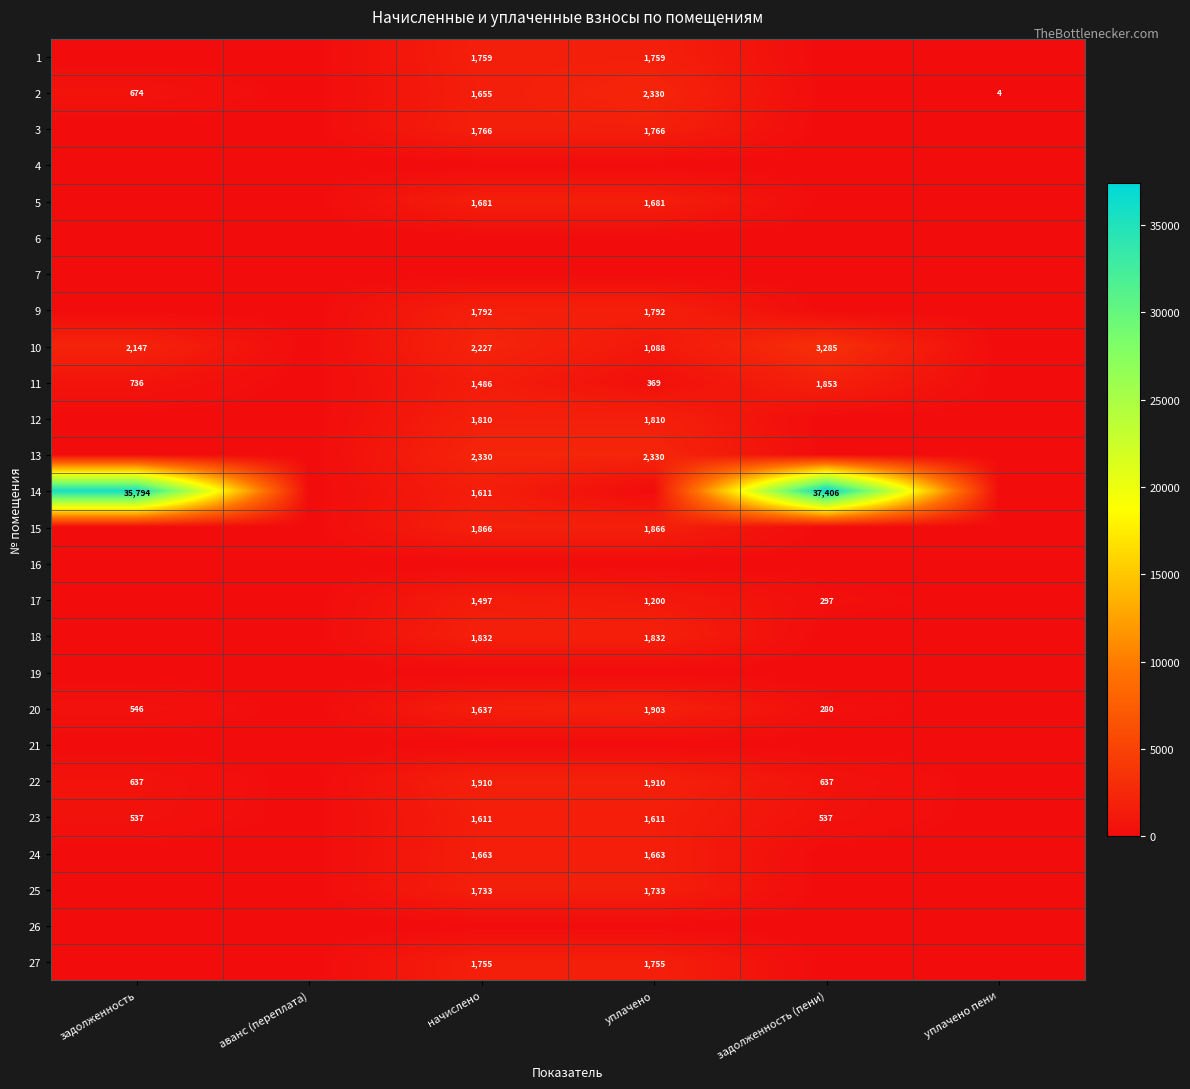

The 1 series shows 1759 at начислено. True or false?

True